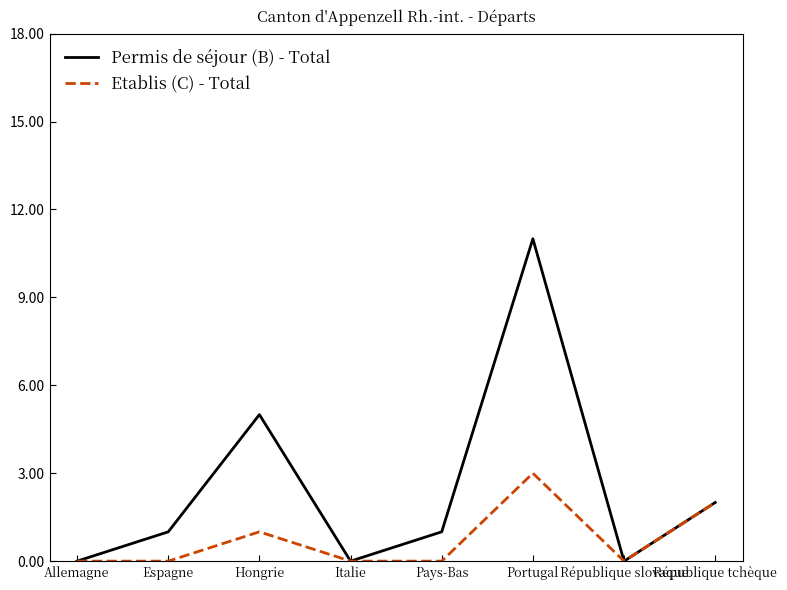

What position from the right is Allemagne?

8